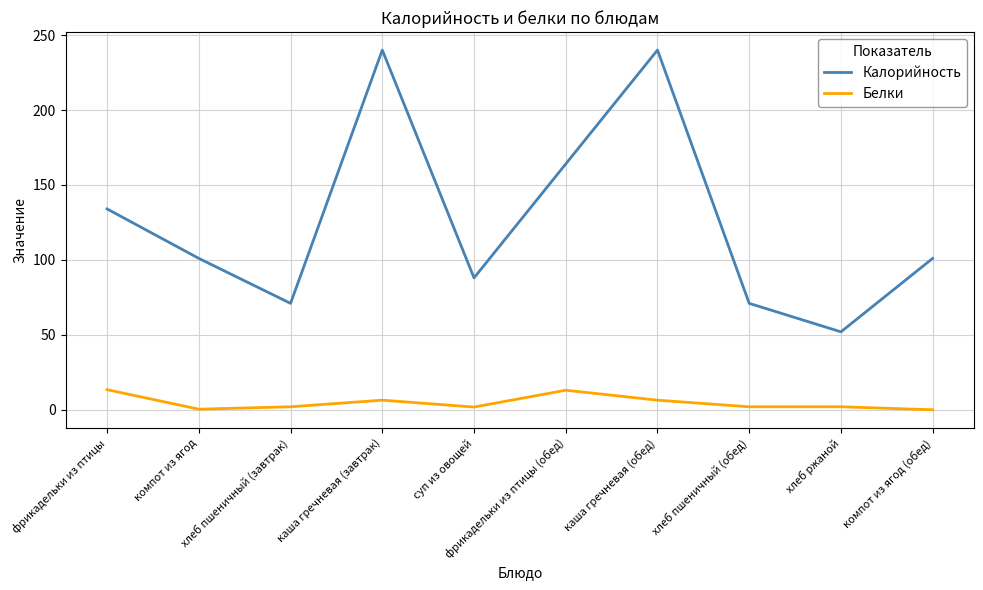

What position from the right is каша гречневая (завтрак)?

7